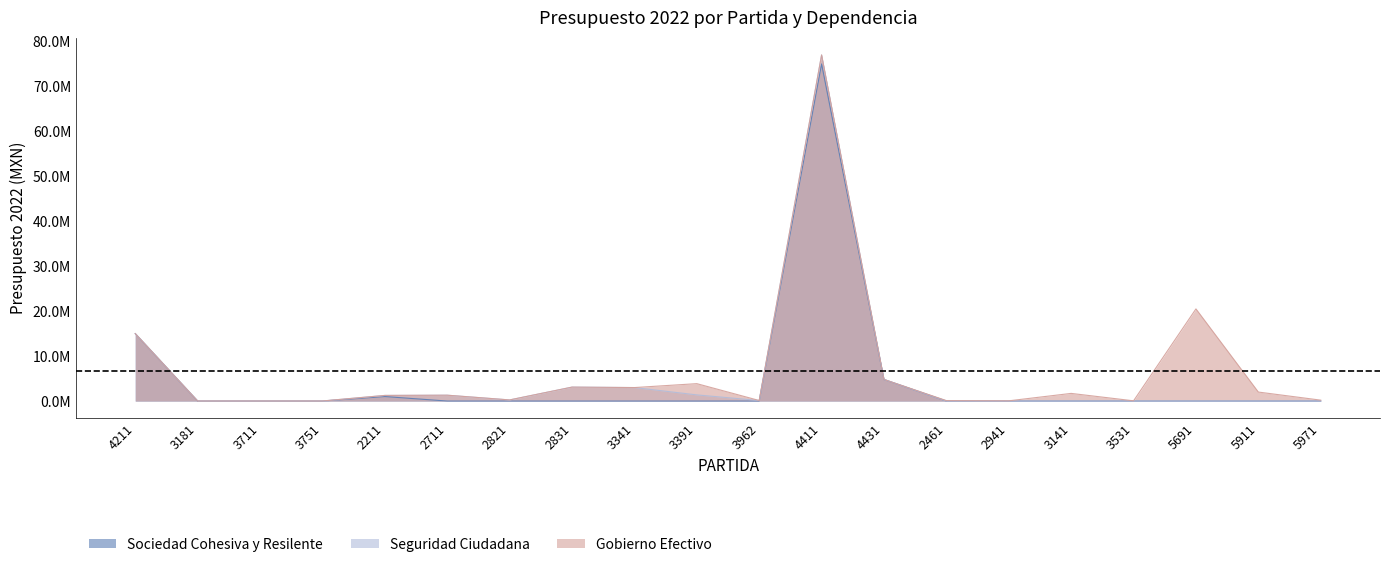

Does the chart display data point markers on the line(s)?

No